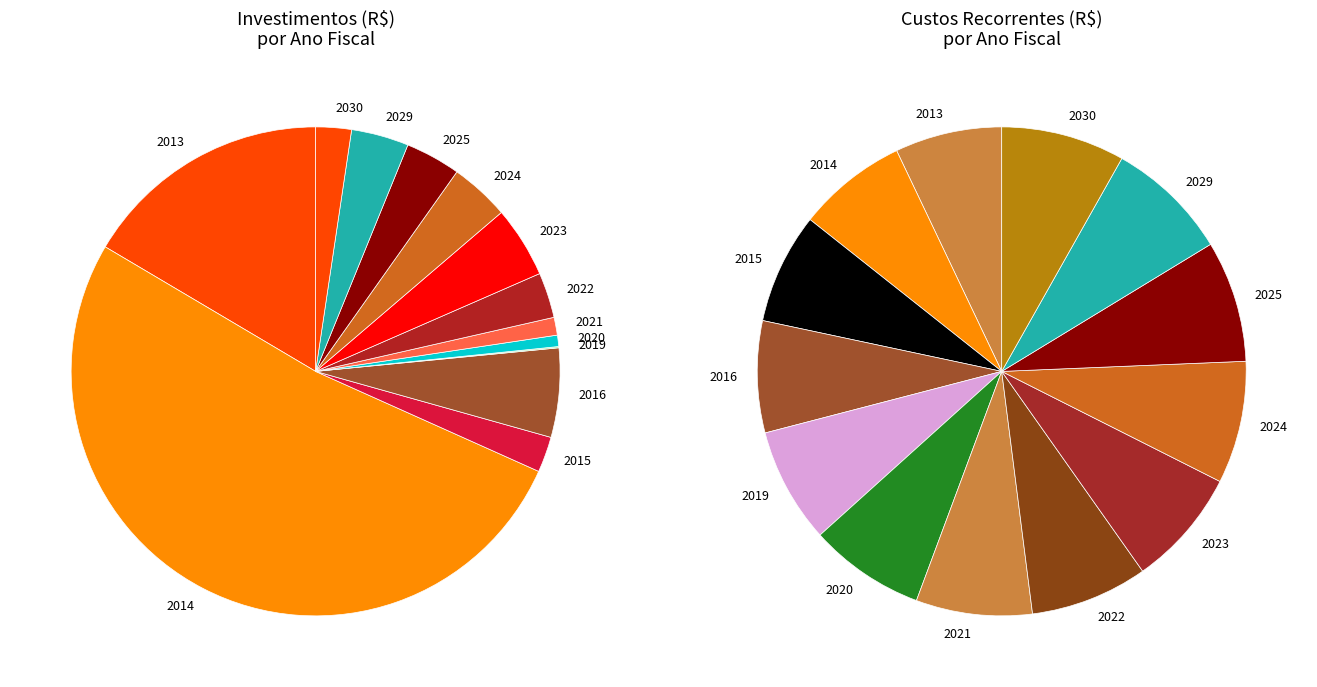

How many slices are in this pie chart?

13